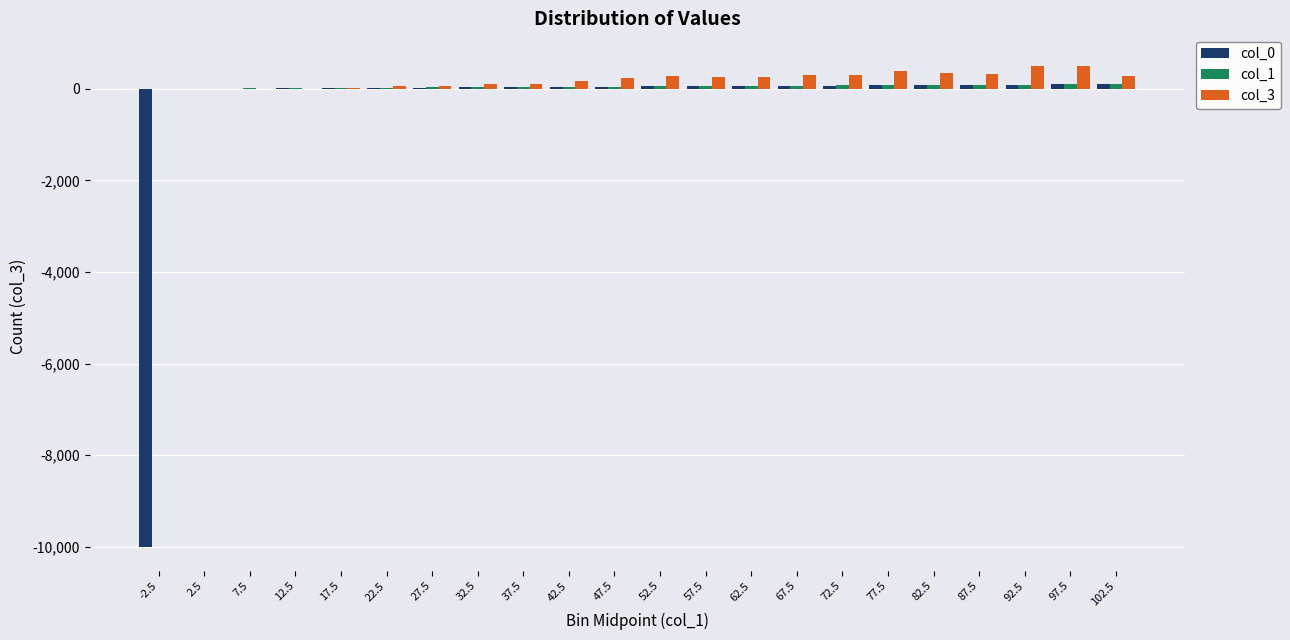

What is the maximum value for col_3?

503.0